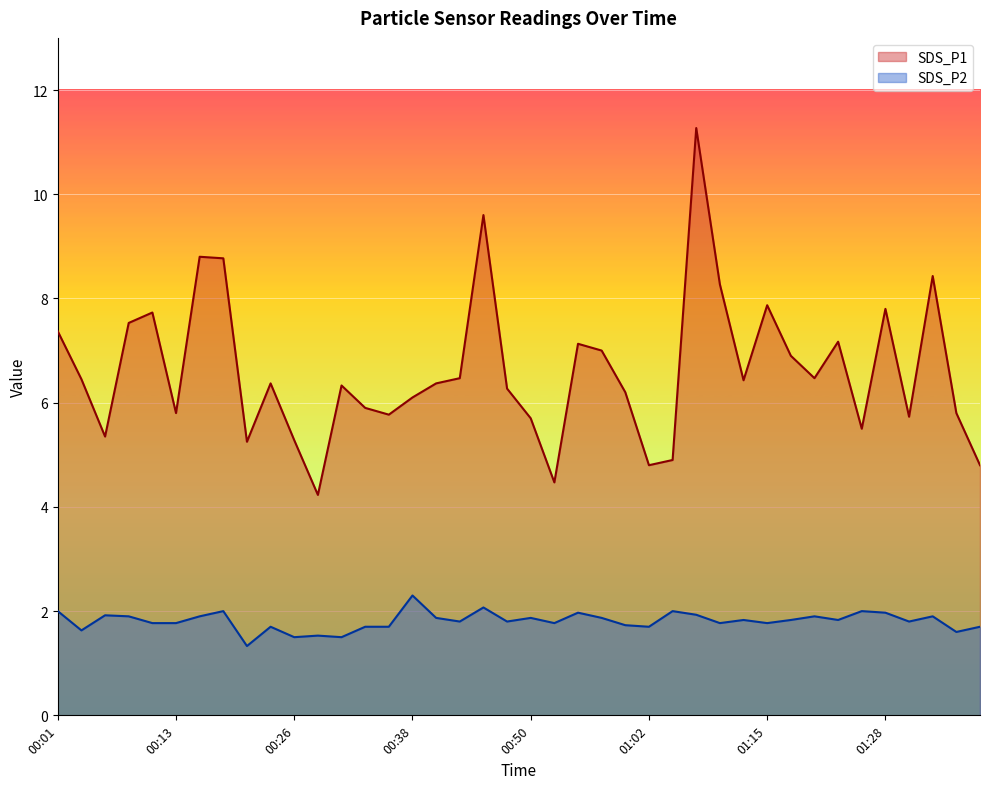

What position from the right is 00:23?

31